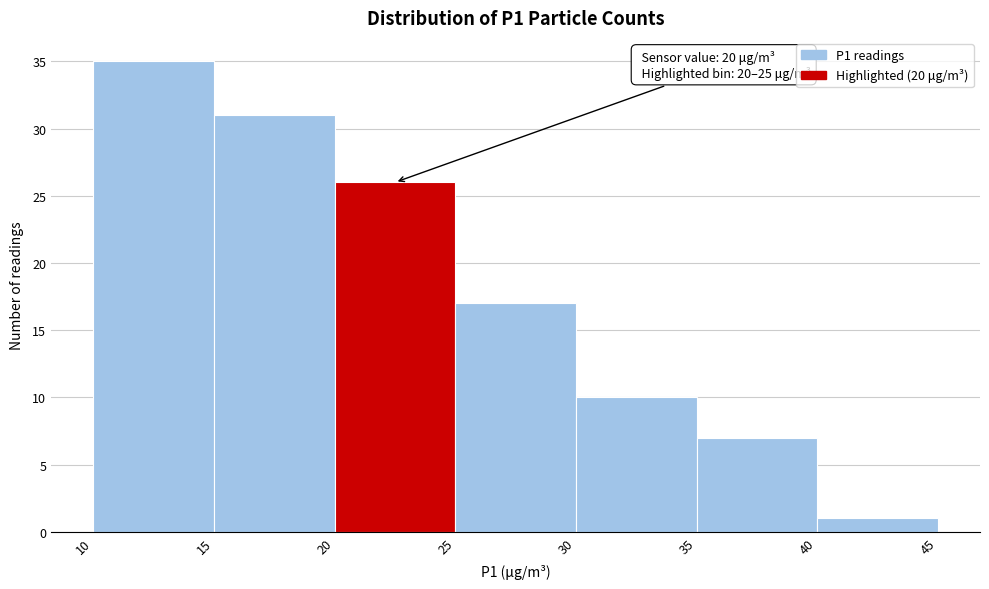

Over which range of the x-axis is the bar tallest?

10 to 15